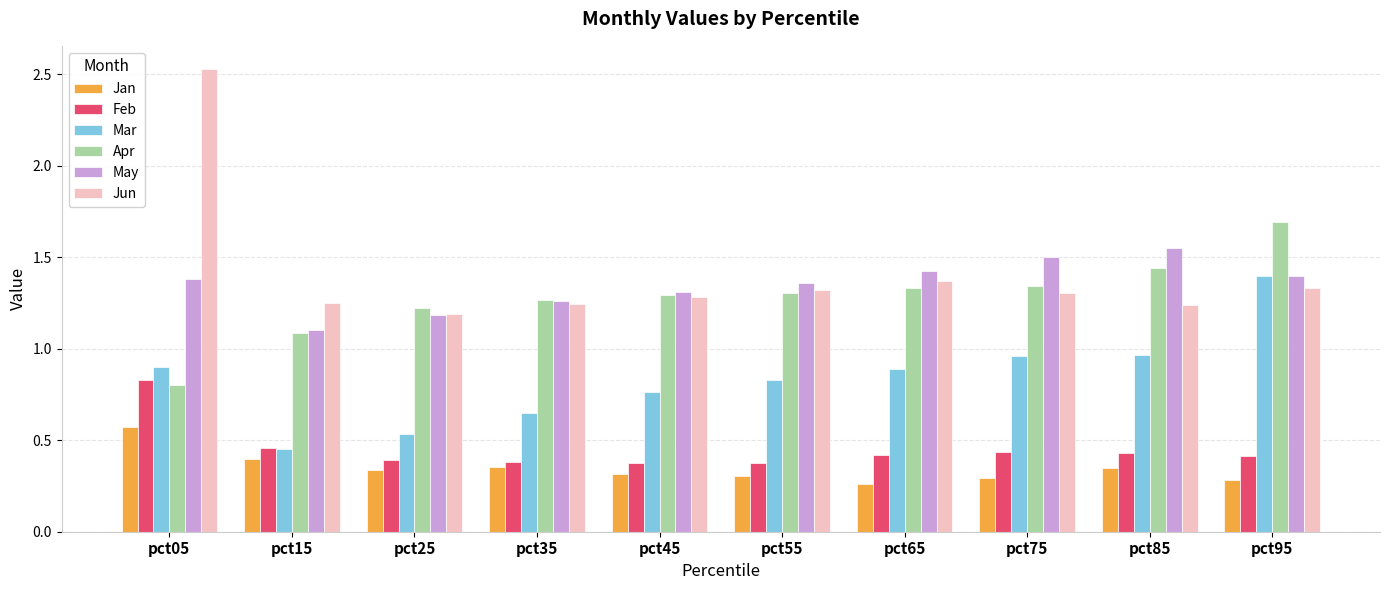

What are all the series names shown in the legend?

Jan, Feb, Mar, Apr, May, Jun